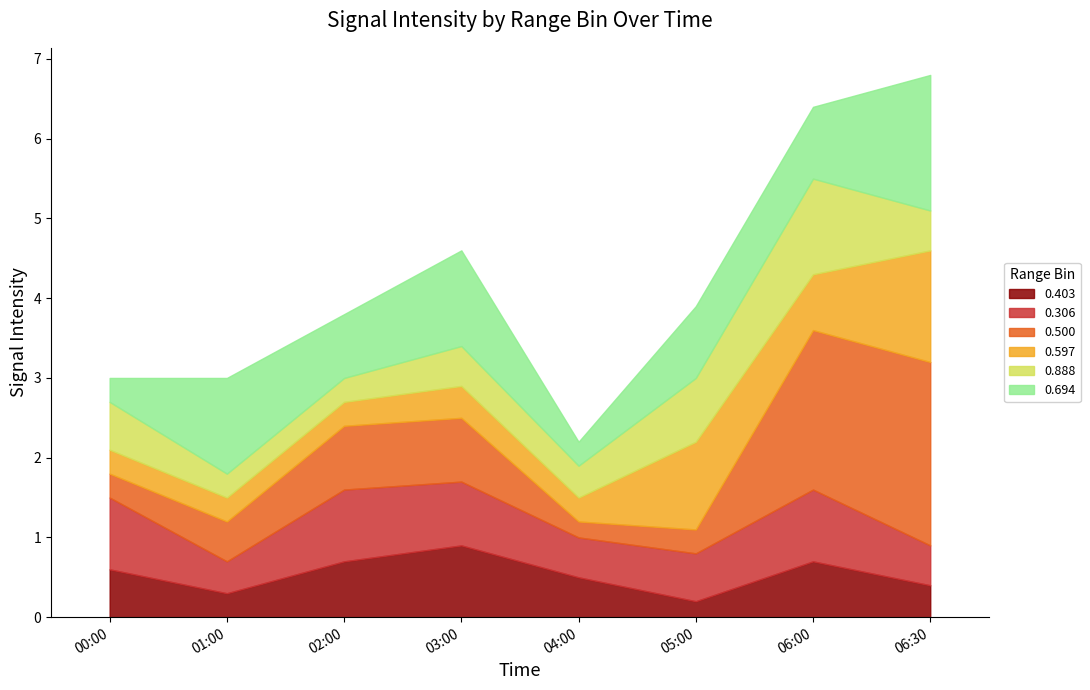

What position from the left is 2011/10/10 00:00?

1